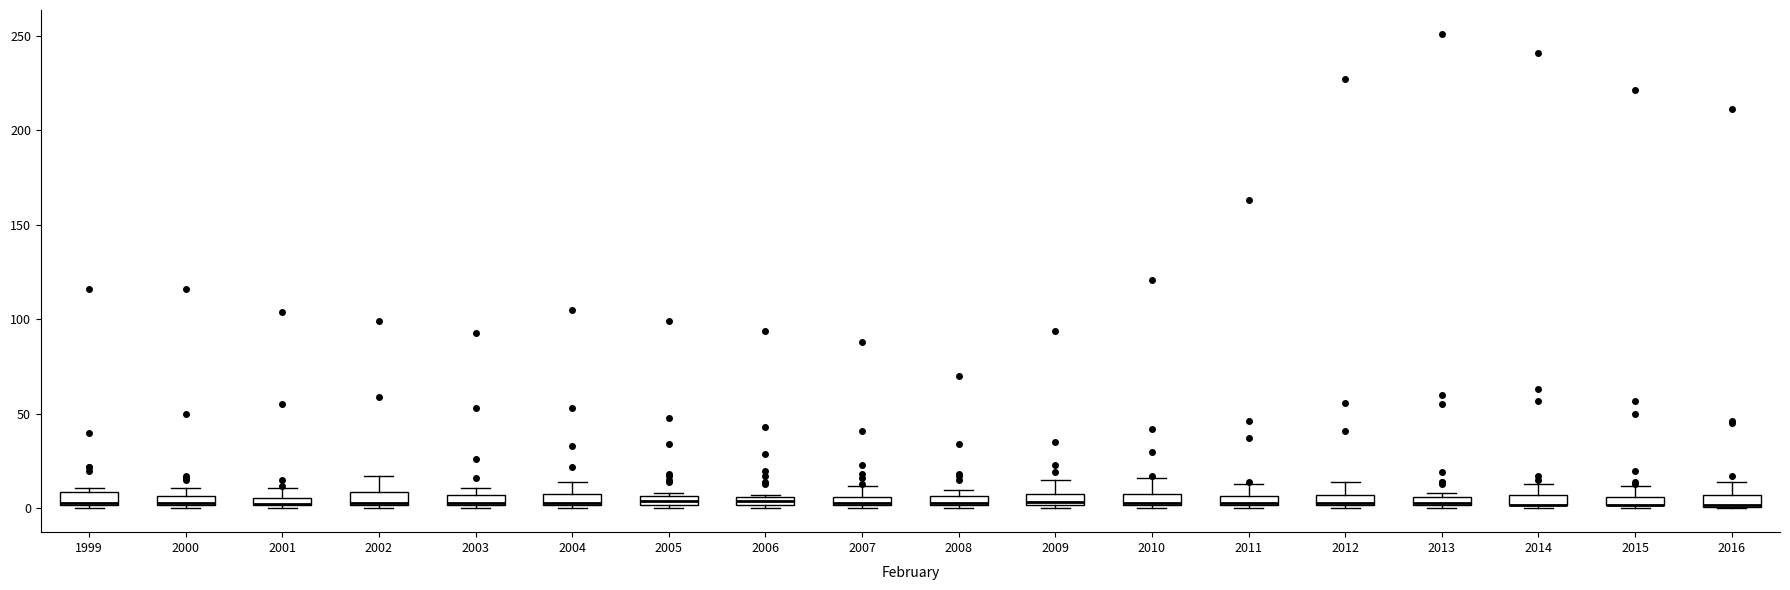

Where is the upper edge of the box at x = 2006 on the y-axis? The values are not printed on the chart, so give them approximately, as read against the axis.

5